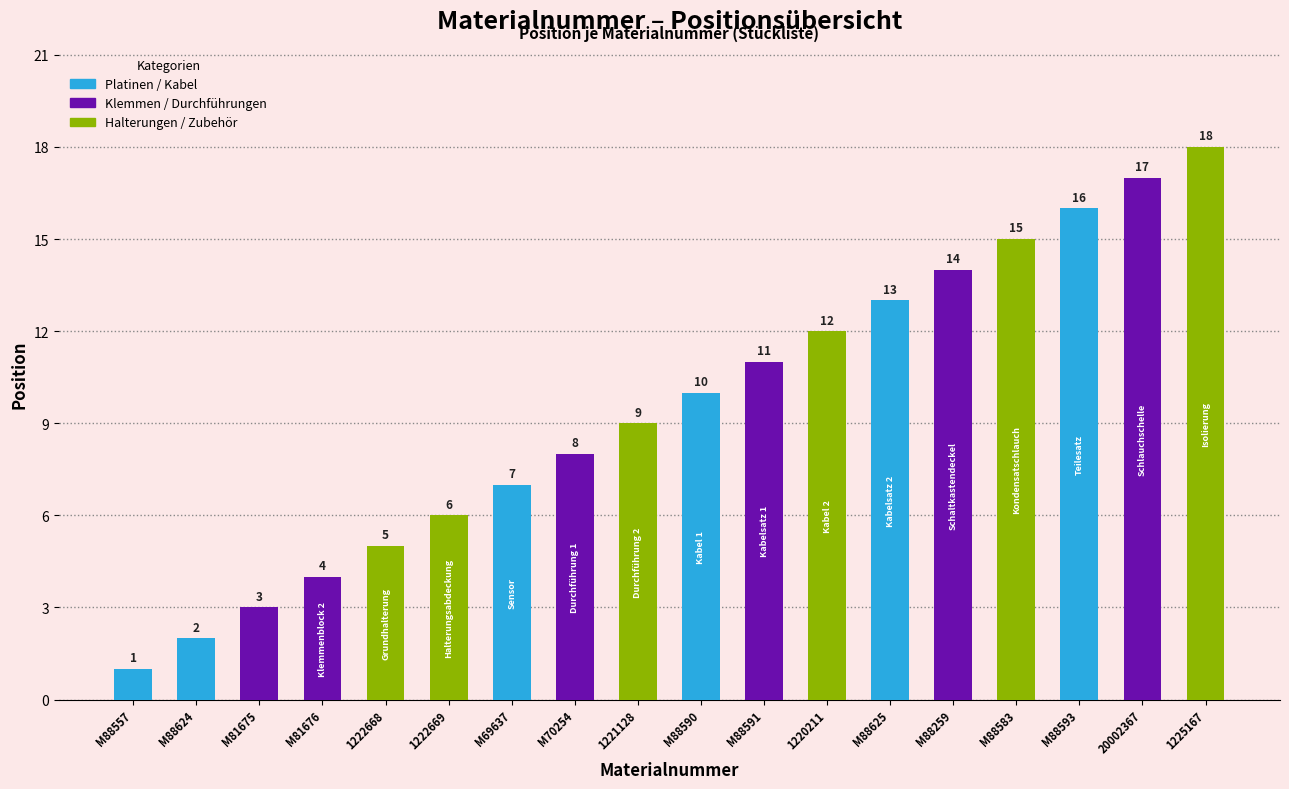

Reading left to right, transcribe all the data shown in this chart.

M88557=1	M88624=2	M81675=3	M81676=4	1222668=5	1222669=6	M69637=7	M70254=8	1221128=9	M88590=10	M88591=11	1220211=12	M88625=13	M88259=14	M88583=15	M88593=16	20002367=17	1225167=18